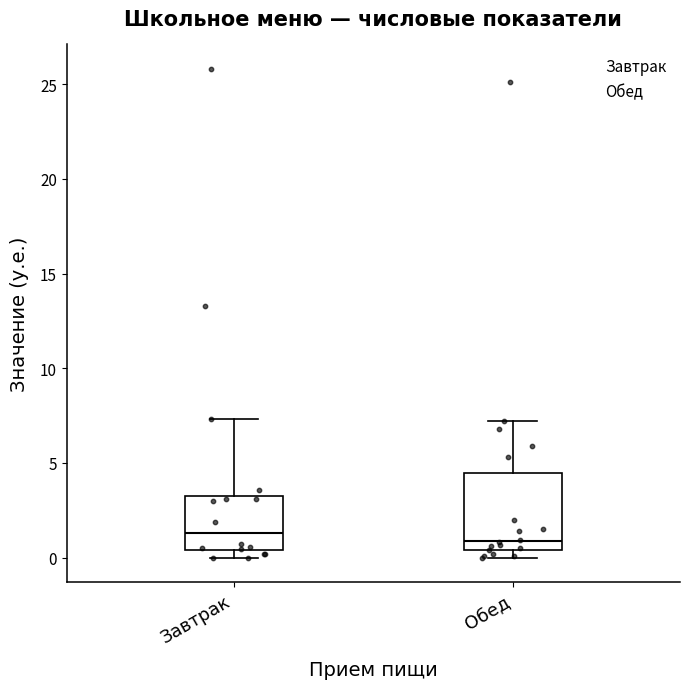

Which box is the tallest, from its lower edge to its upper edge?

Обед